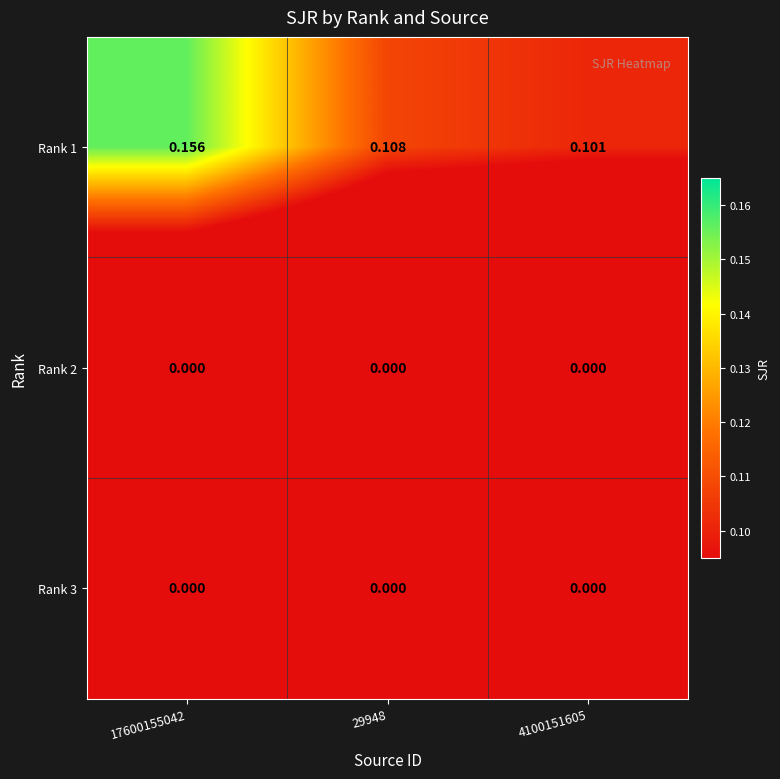

Is the value of Rank 3 at 17600155042 greater than the value of Rank 1 at 29948?

No